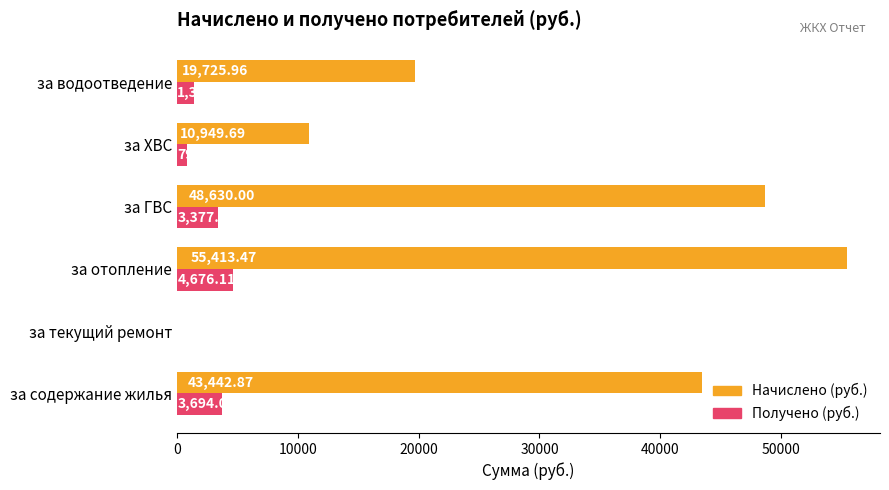

At which category is the sum across all series the highest?

за отопление